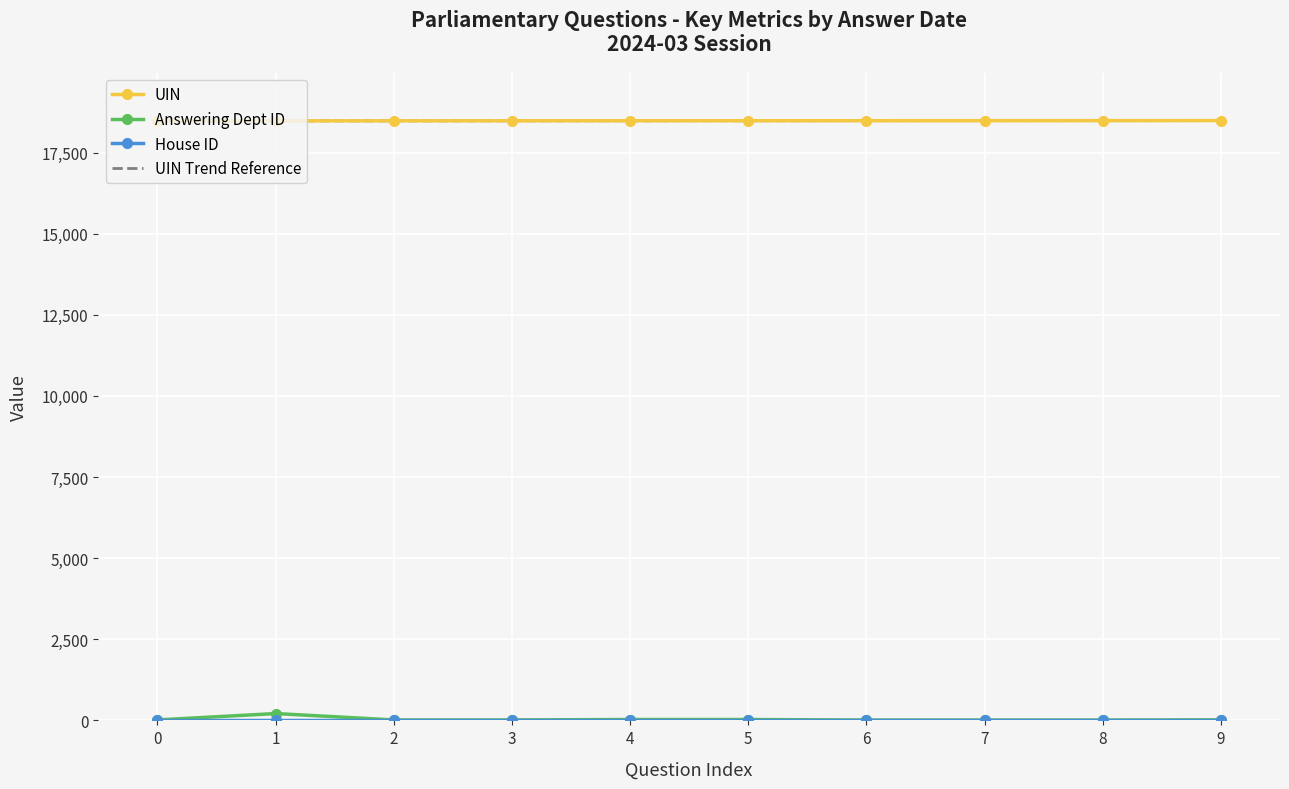

Is the value of Answering Dept ID at 4 greater than the value of UIN at 8?

No